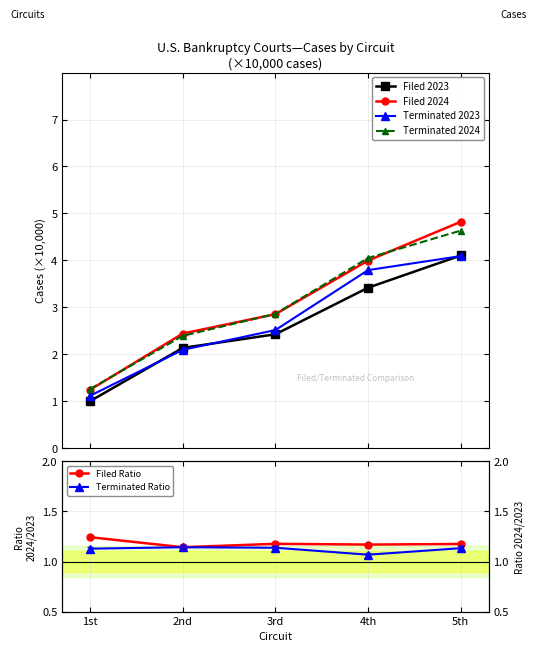

At which label is Filed Ratio closest to 1?

2nd